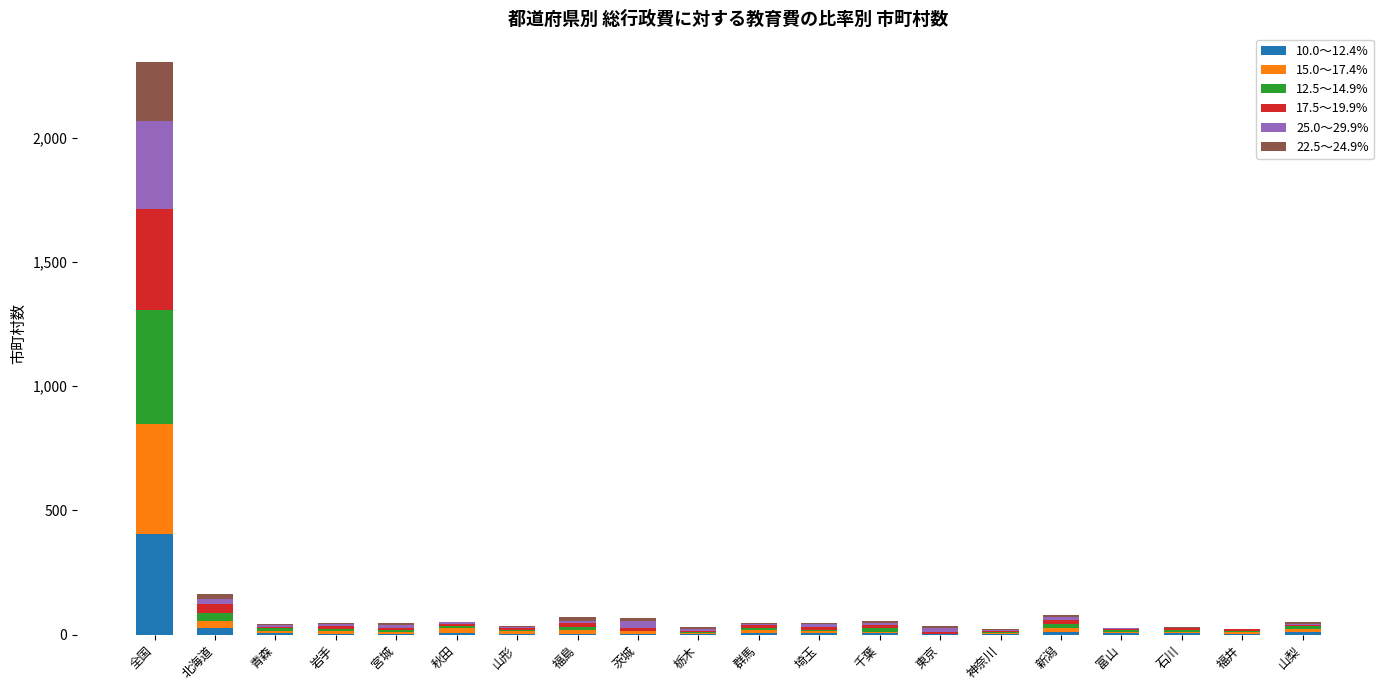

At which category is the sum across all series the highest?

全国